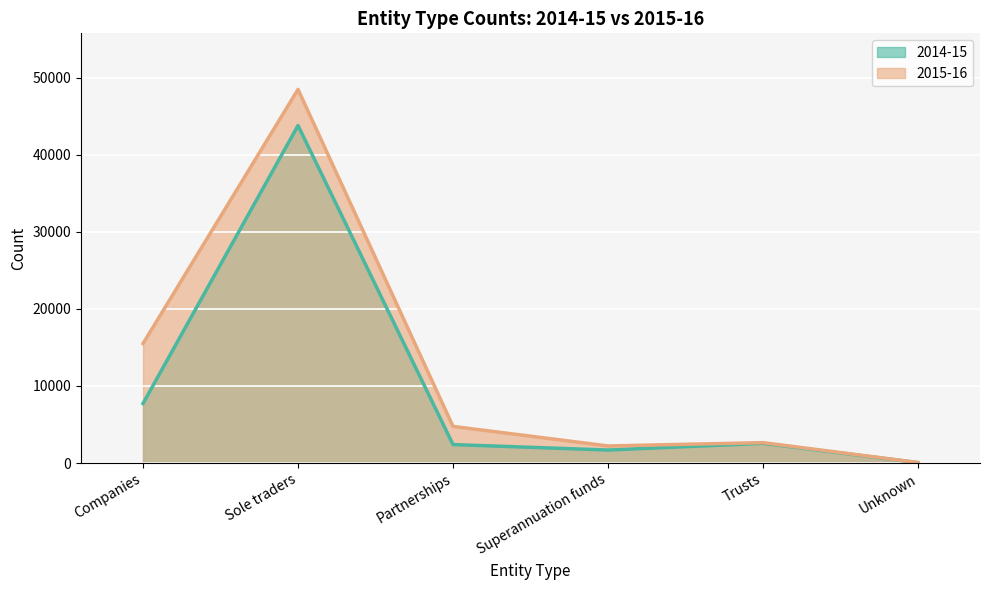

The 2015-16 line series shows 1002 at Trusts. True or false?

False